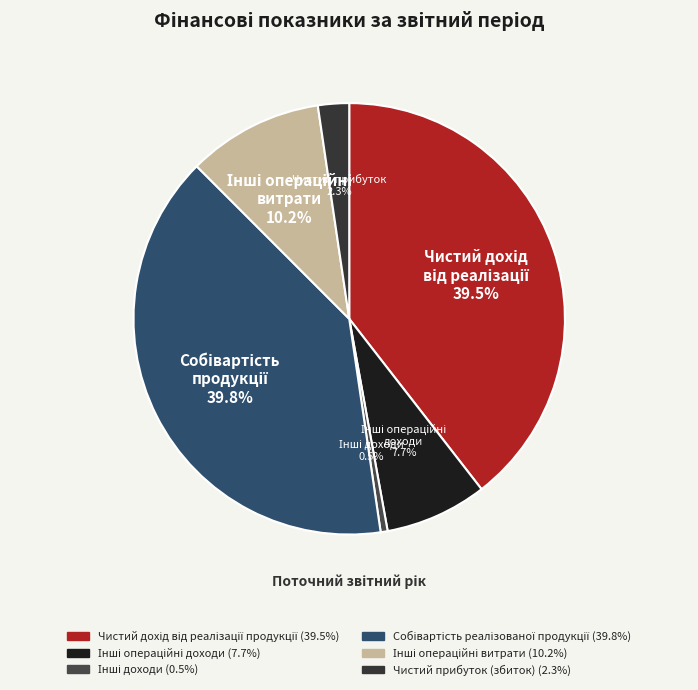

How many segments does this pie chart have?

6